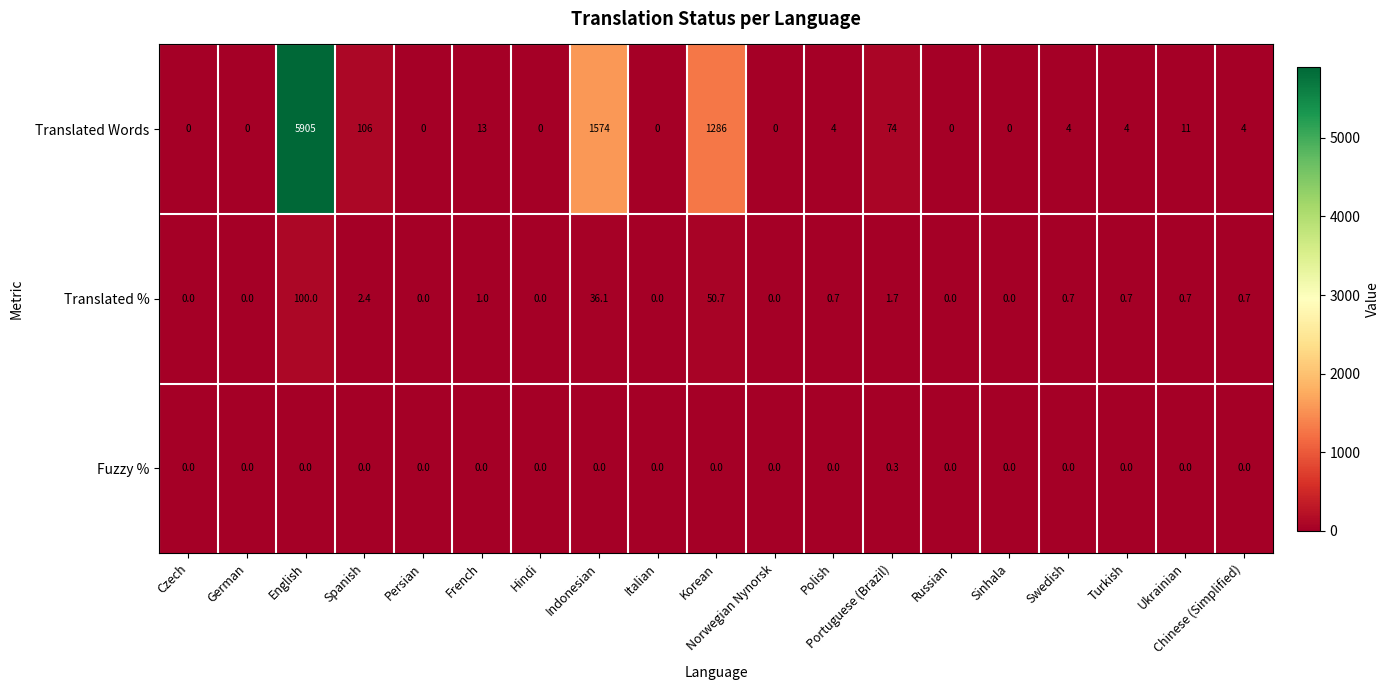

Which series has the widest spread of values?

Translated Words